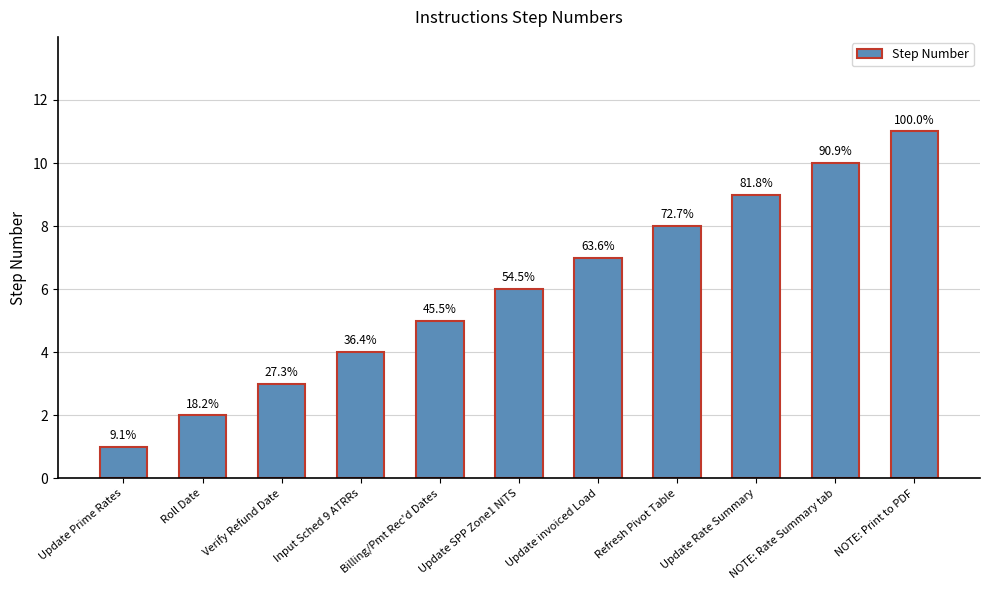

Does the chart contain any negative values?

No